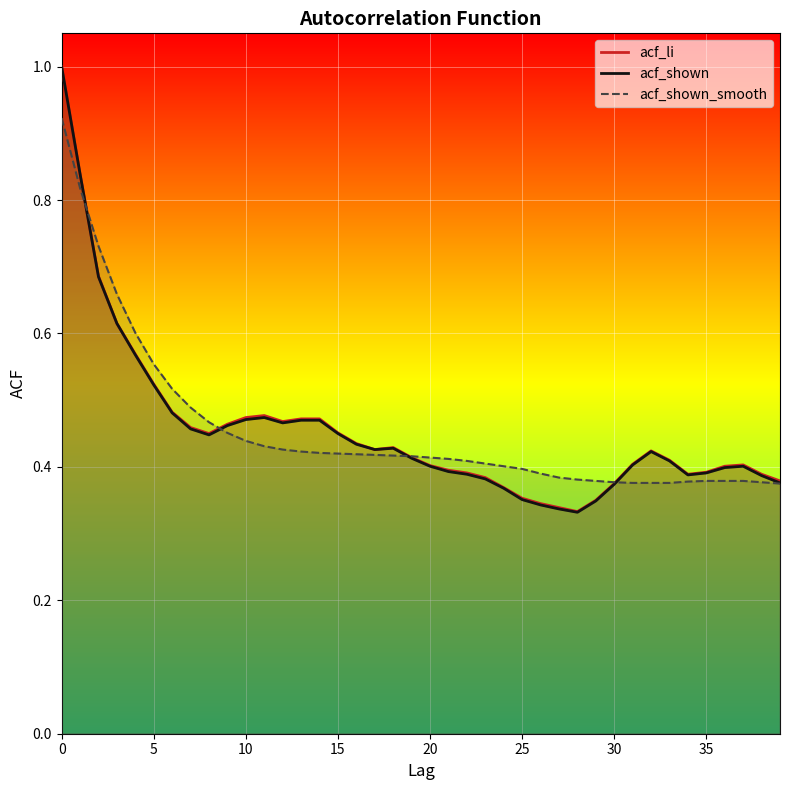

Reading left to right, transcribe all the data shown in this chart.

acf_li: 1.0	0.8	0.7	0.6	0.6	0.5	0.5	0.5	0.5	0.5	0.5	0.5	0.5	0.5	0.5	0.5	0.4	0.4	0.4	0.4	0.4	0.4	0.4	0.4	0.4	0.4	0.3	0.3	0.3	0.3	0.4	0.4	0.4	0.4	0.4	0.4	0.4	0.4	0.4	0.4
acf_shown: 1.0	0.8	0.7	0.6	0.6	0.5	0.5	0.5	0.4	0.5	0.5	0.5	0.5	0.5	0.5	0.5	0.4	0.4	0.4	0.4	0.4	0.4	0.4	0.4	0.4	0.4	0.3	0.3	0.3	0.3	0.4	0.4	0.4	0.4	0.4	0.4	0.4	0.4	0.4	0.4
acf_shown_smooth: 0.9	0.8	0.7	0.7	0.6	0.6	0.5	0.5	0.5	0.5	0.4	0.4	0.4	0.4	0.4	0.4	0.4	0.4	0.4	0.4	0.4	0.4	0.4	0.4	0.4	0.4	0.4	0.4	0.4	0.4	0.4	0.4	0.4	0.4	0.4	0.4	0.4	0.4	0.4	0.4